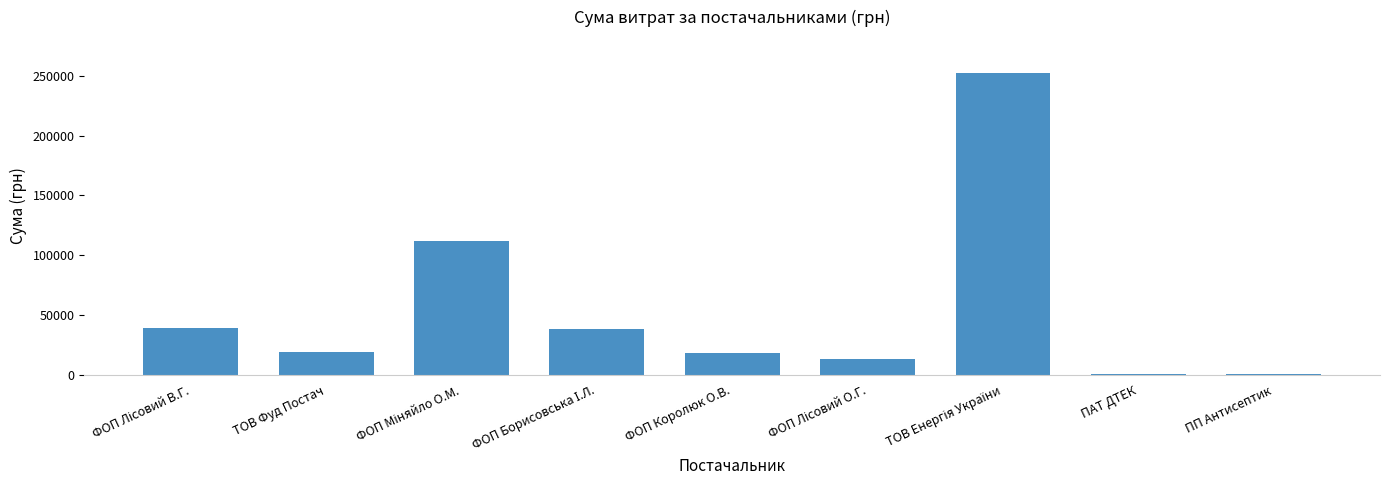

What is the greatest value displayed?

252330.7